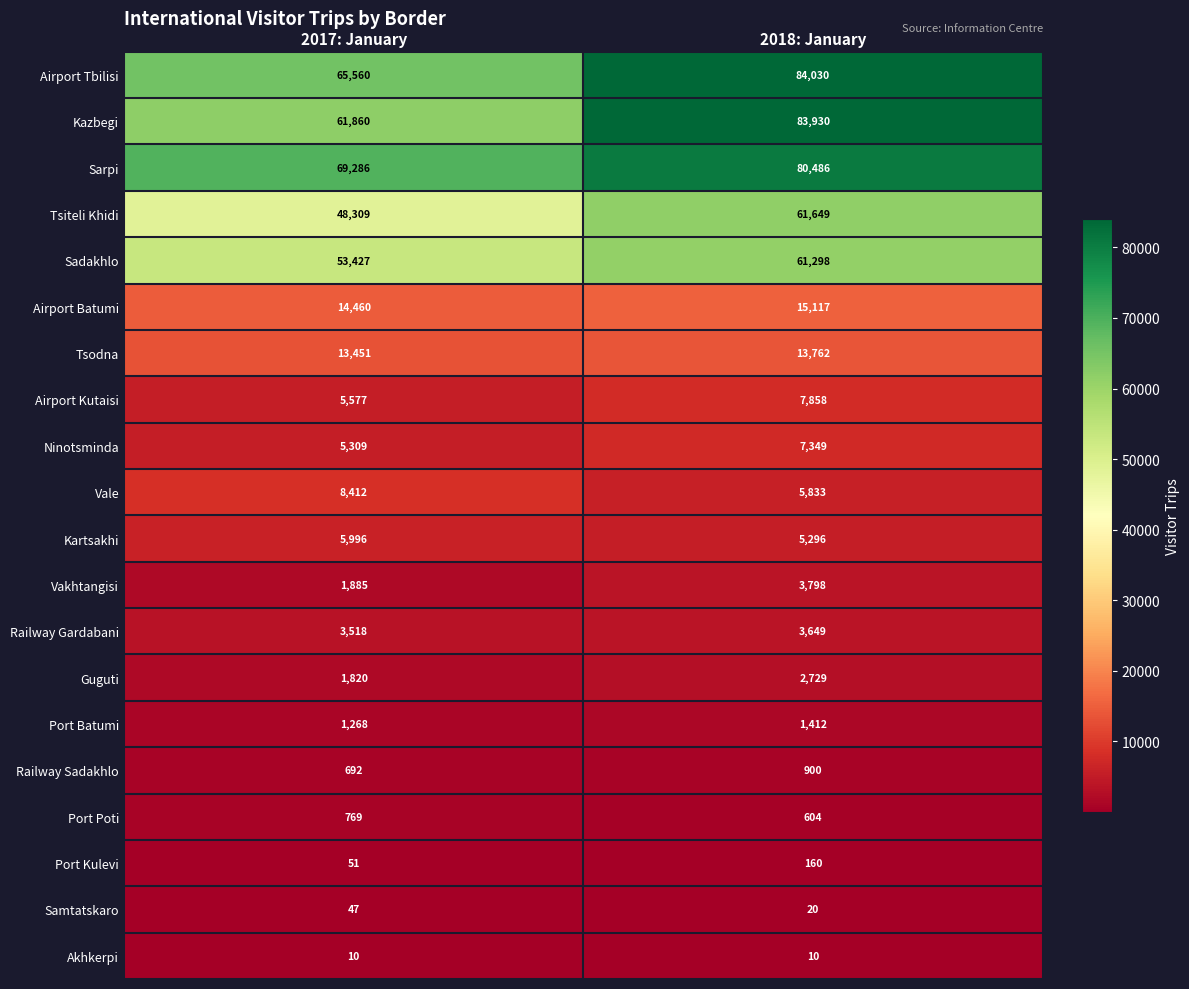

Which series changed the most between 2017: January and 2018: January?

Kazbegi